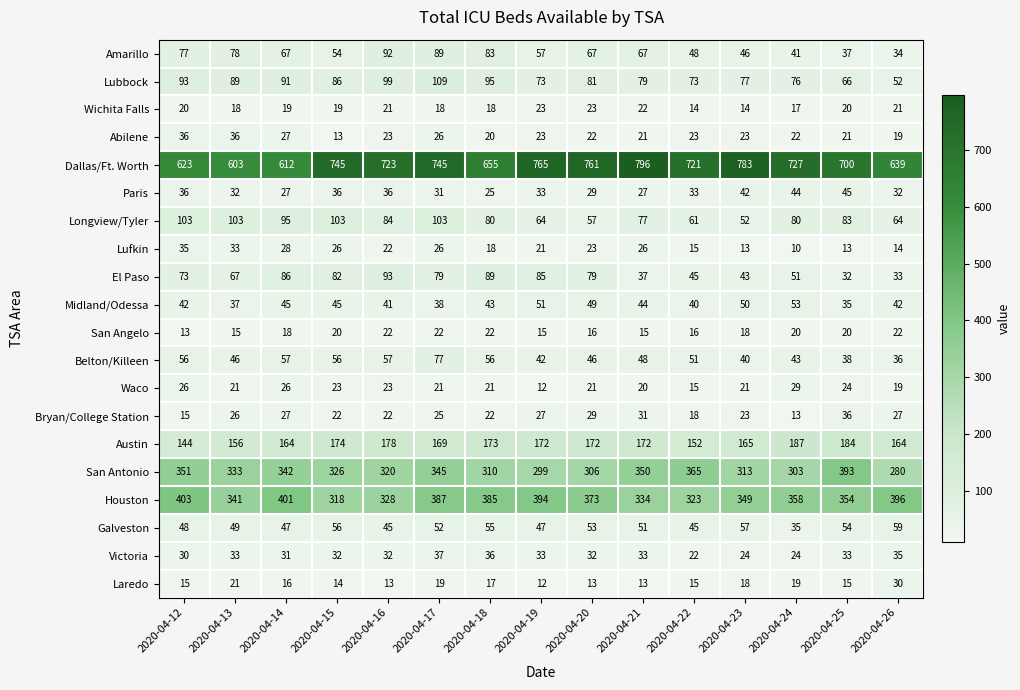

True or false: Galveston has a value of 56 at 2020-04-15.

True